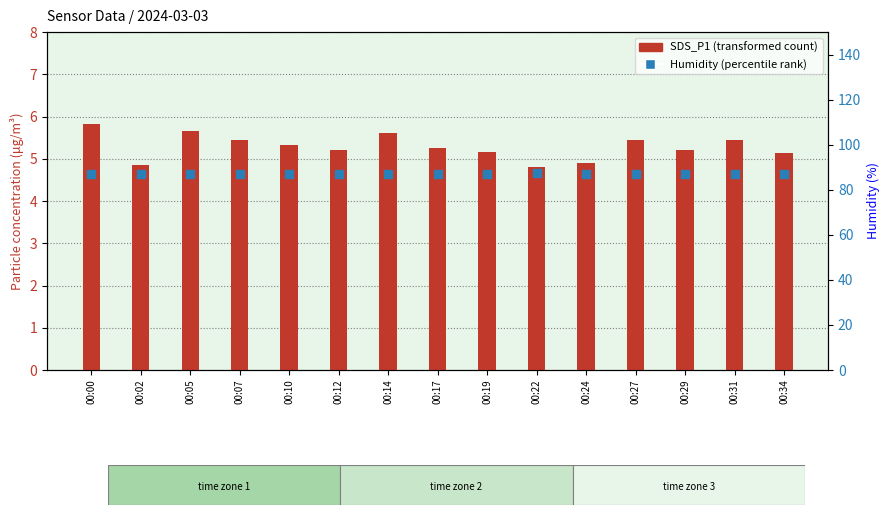

Is the value of Humidity at 00:14 greater than the value of SDS_P1 at 00:19?

Yes